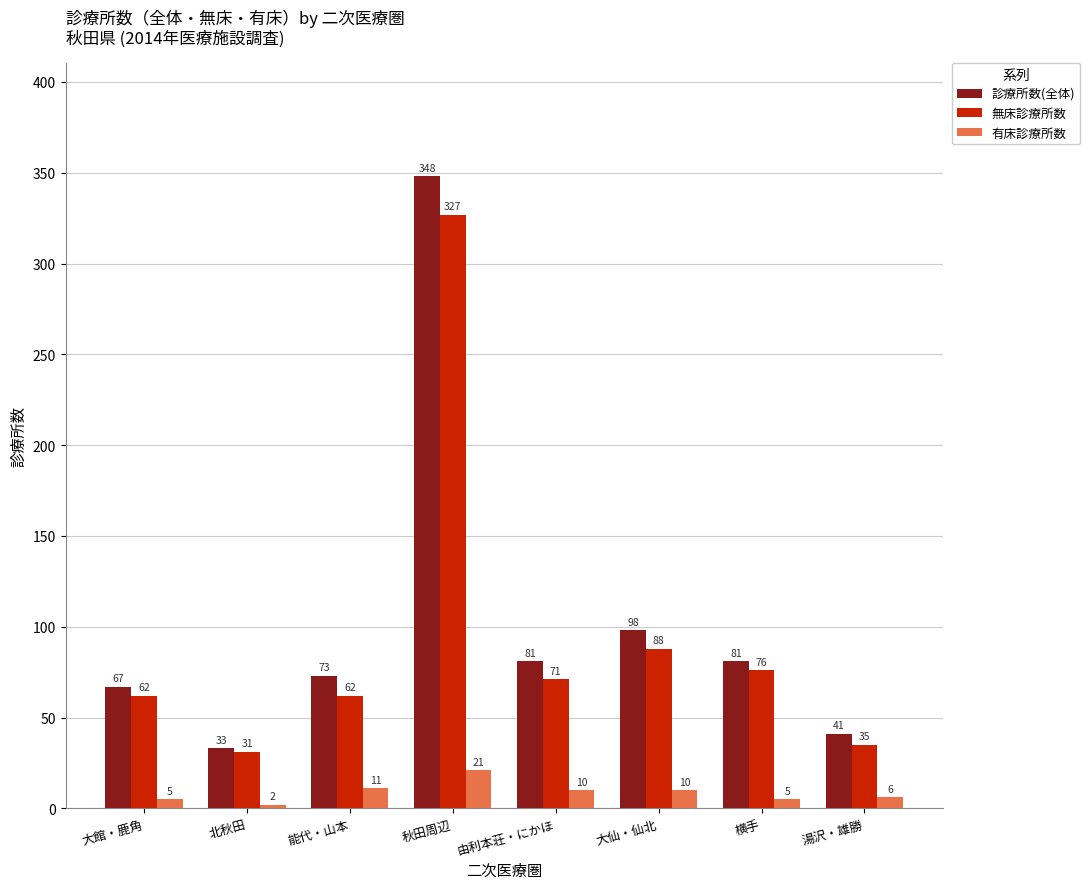

Which series has the widest spread of values?

診療所数(全体)